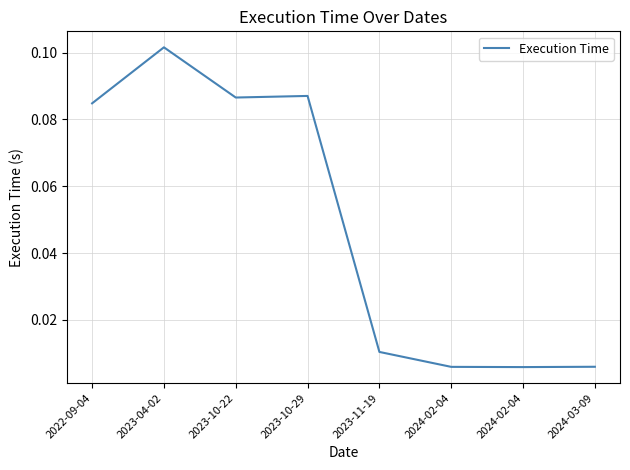

Does the chart display data point markers on the line(s)?

No